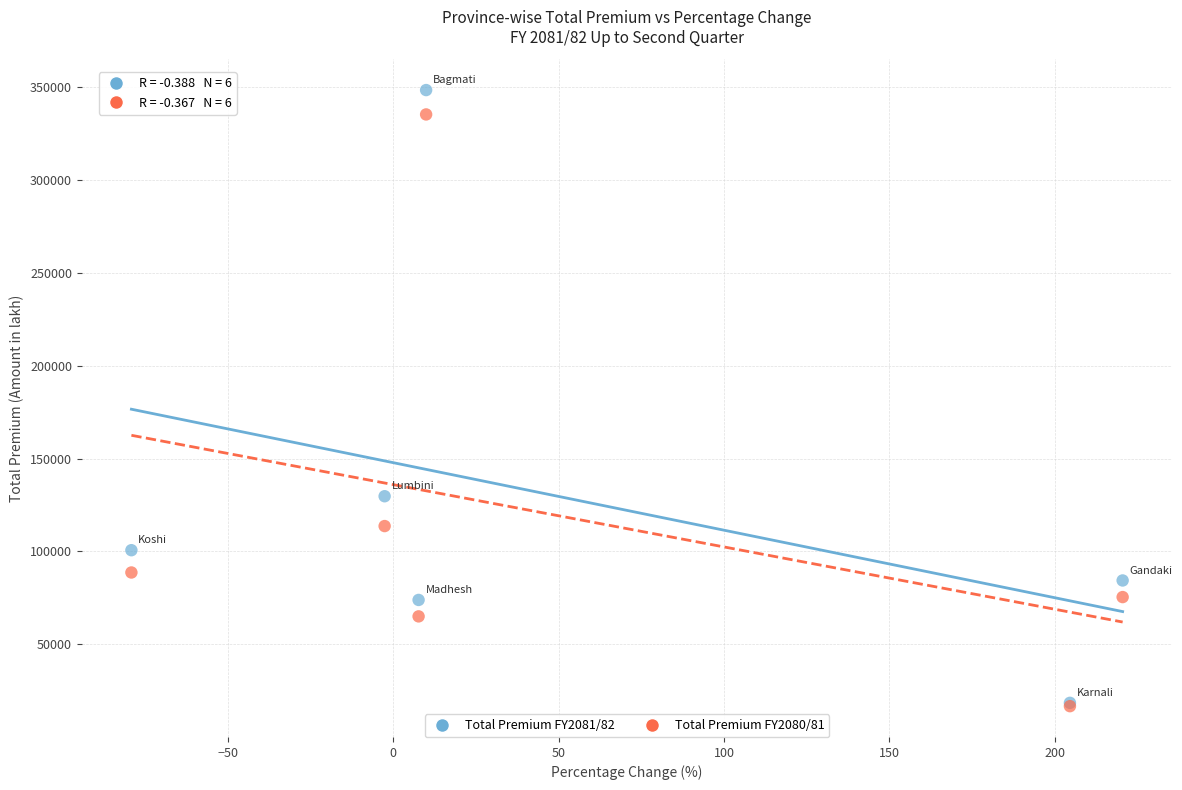

Across all series, what Y value is closest to 182567?

129709.3